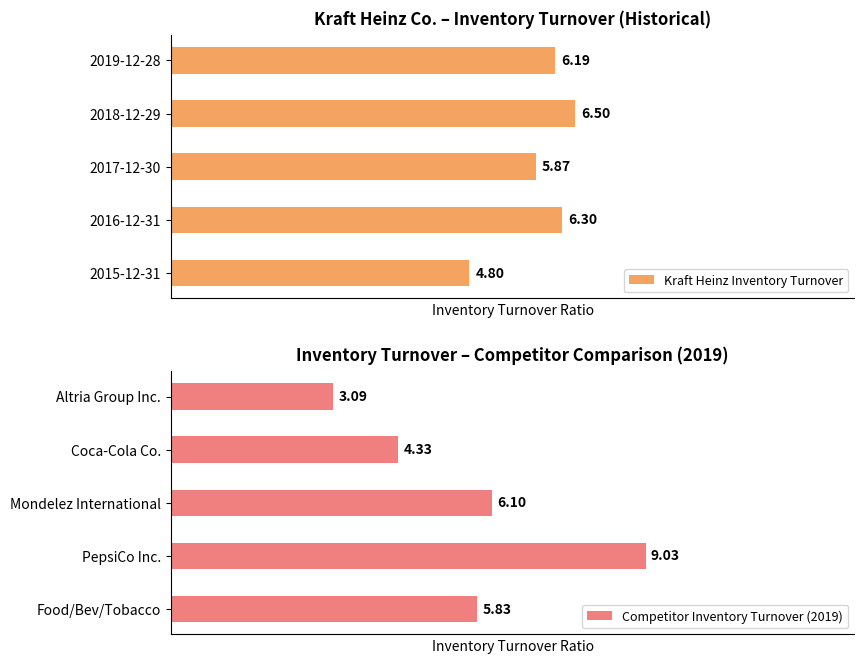

Reading left to right, what are all the values shown in this chart?

Kraft Heinz Inventory Turnover: 6.2	6.5	5.9	6.3	4.8
Competitor Inventory Turnover (2019): 3.1	4.3	6.1	9.0	5.8